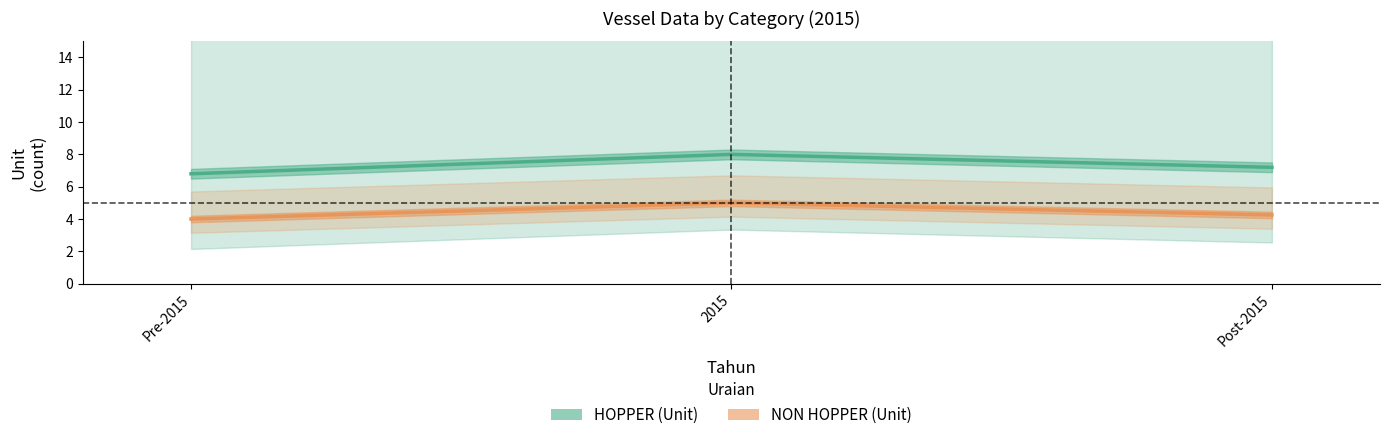

What is the maximum value shown in the chart?

8.0